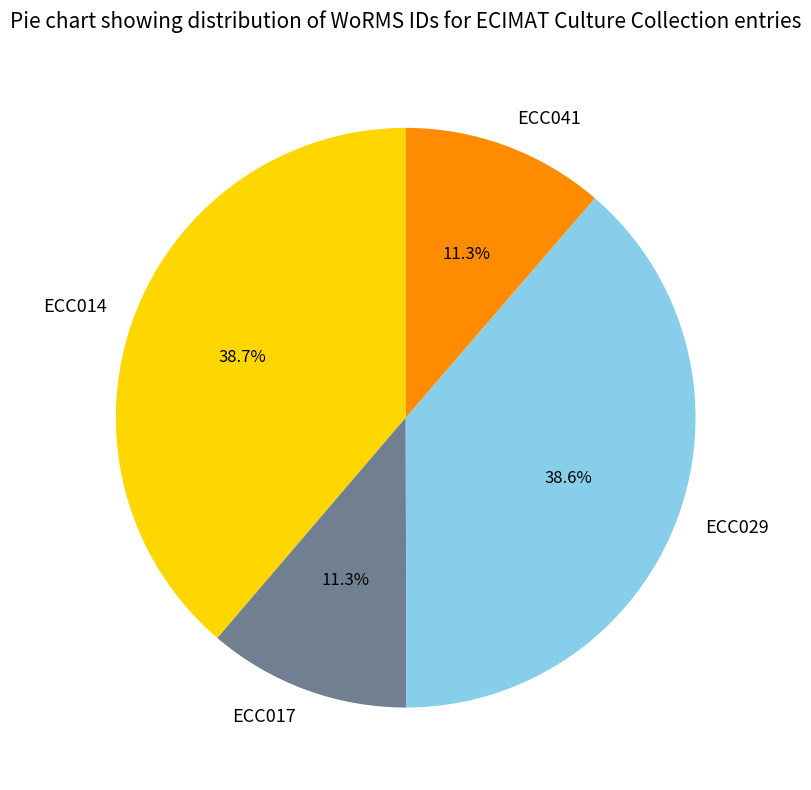

Approximately how many times larger is the value at ECC041 compared to ECC029?

0.3